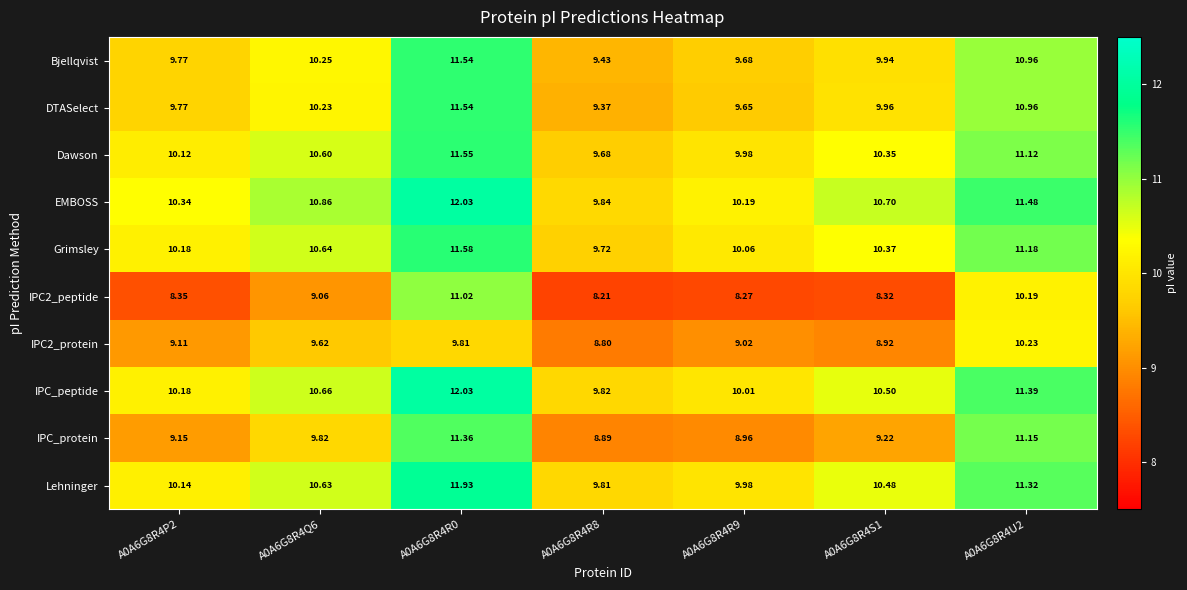

Which series has the largest total across all categories?

EMBOSS